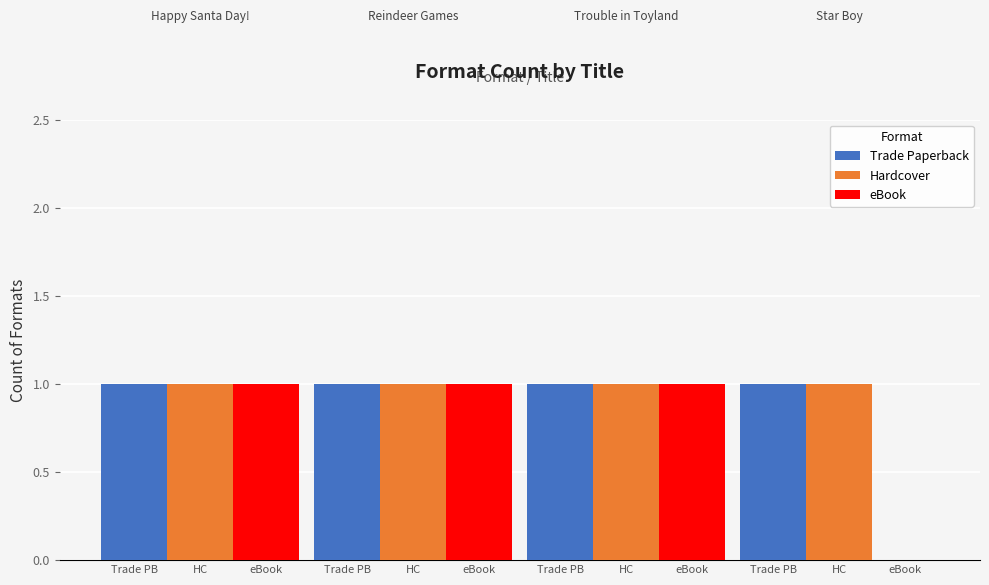

At which category is the sum across all series the highest?

Trade PB